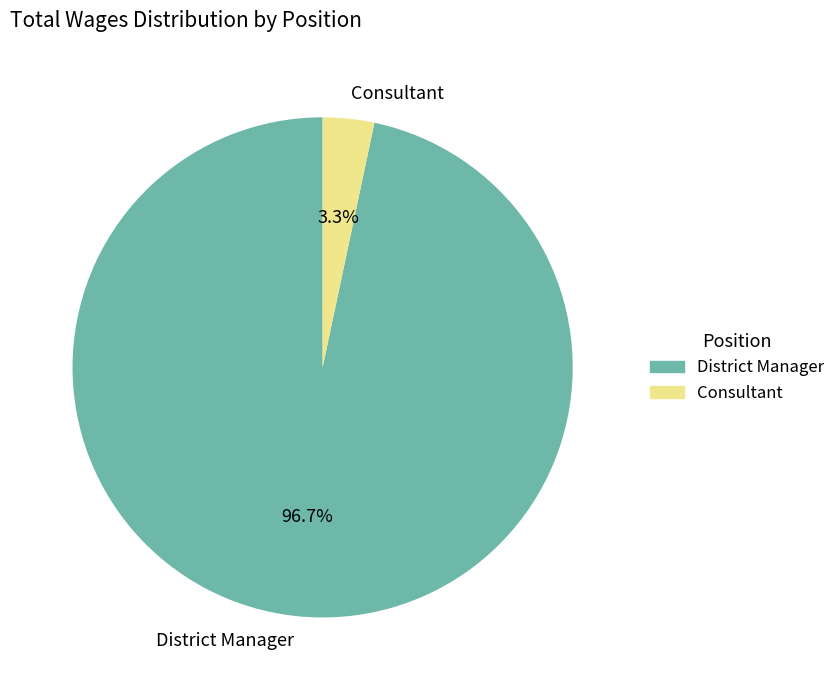

What is the largest slice in the pie chart?

District Manager